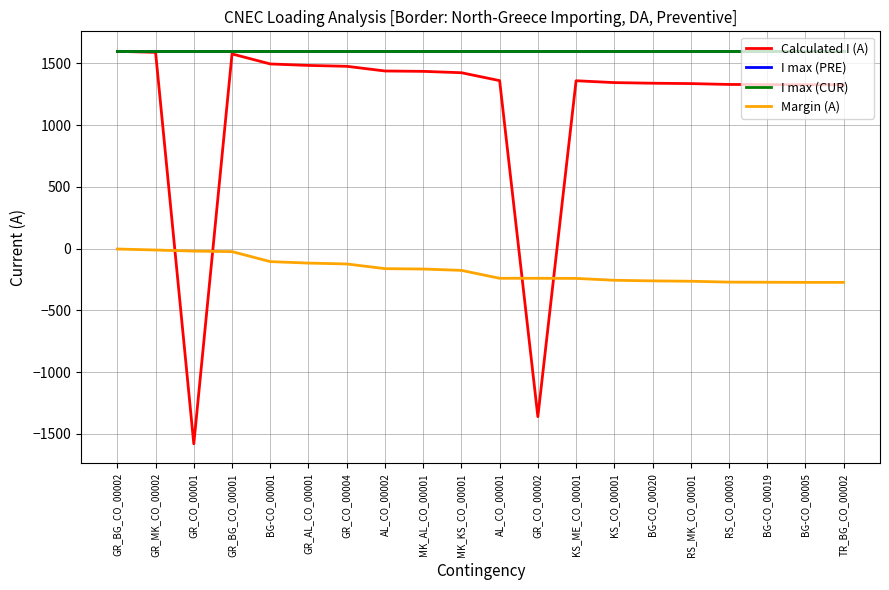

Does the chart have visible grid lines?

Yes